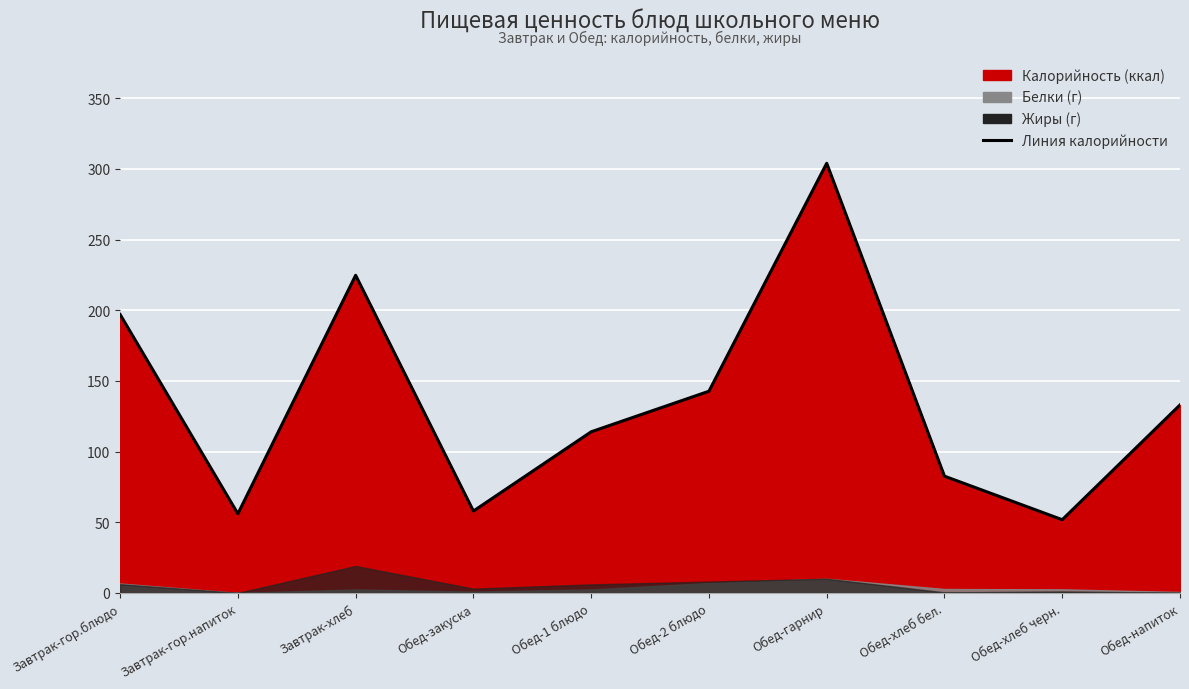

The value at Завтрак-хлеб is 318.1. True or false?

False